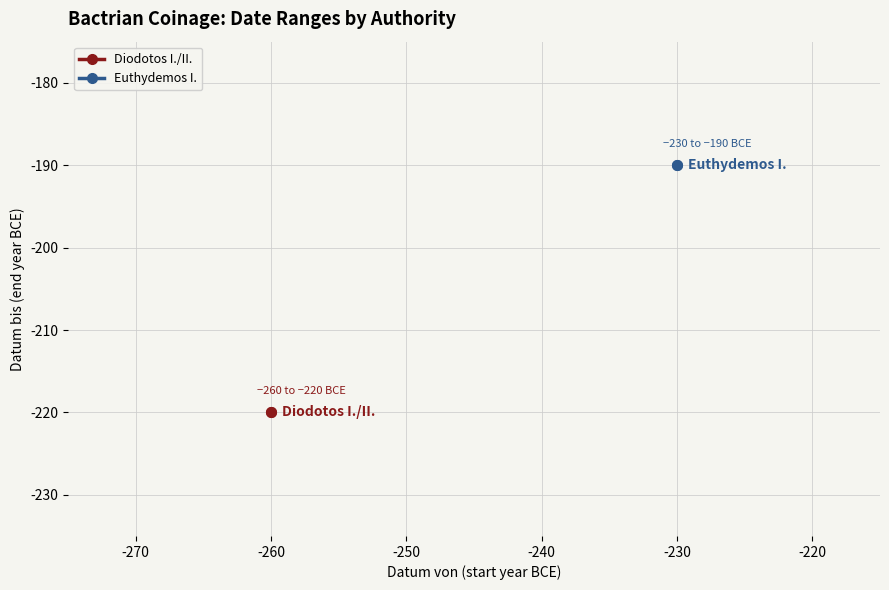

Which series has the widest spread of values?

Diodotos I./II.